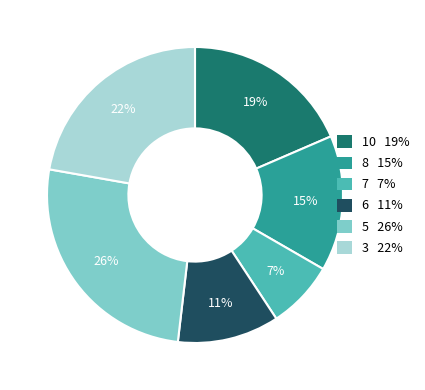

Is there a majority slice in this chart?

No